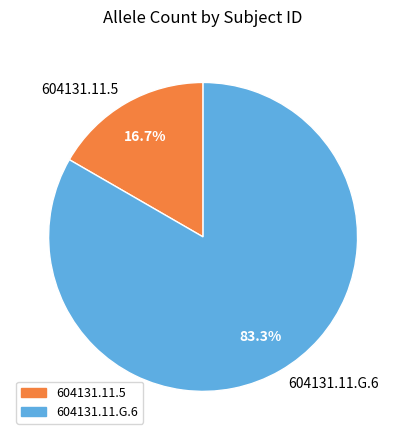

What percentage is the 604131.11.5 slice, to the nearest percent?

17%